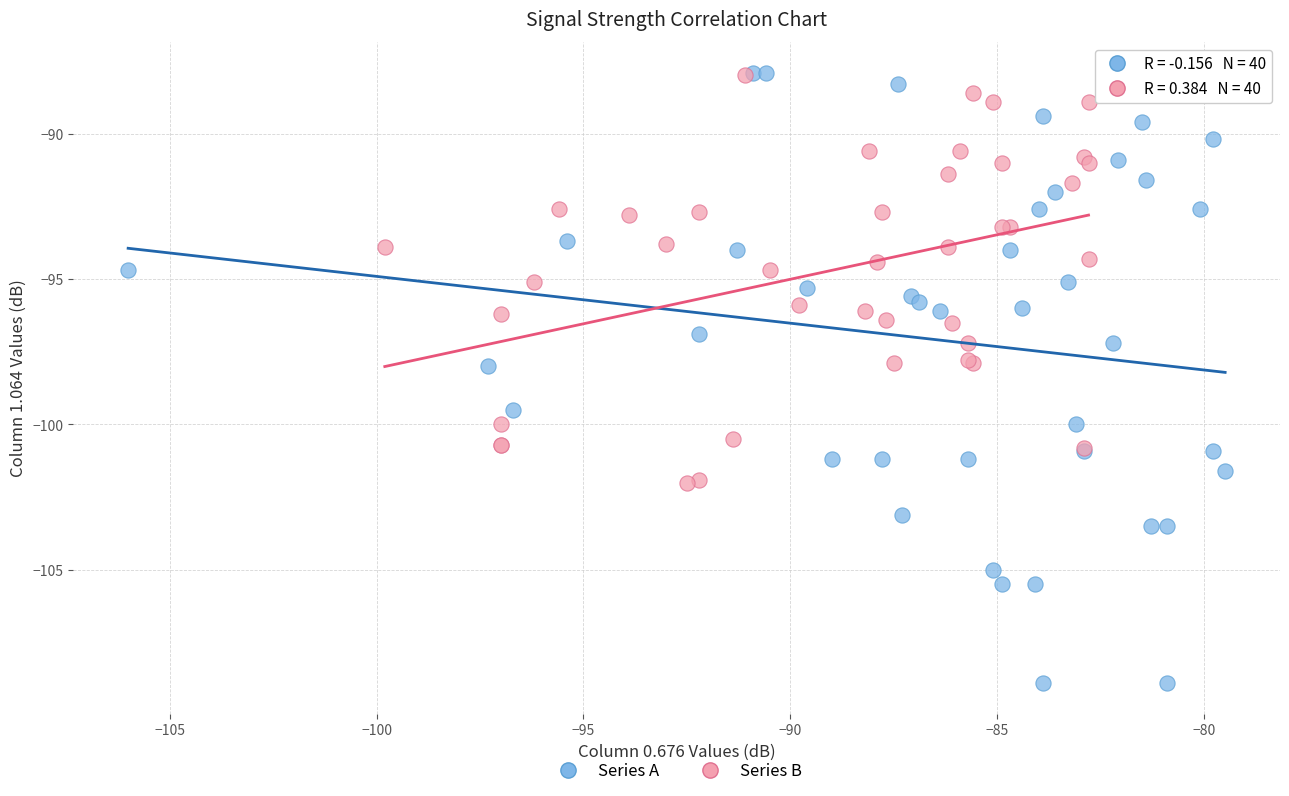

What are all the series names shown in the legend?

Series A, Series B